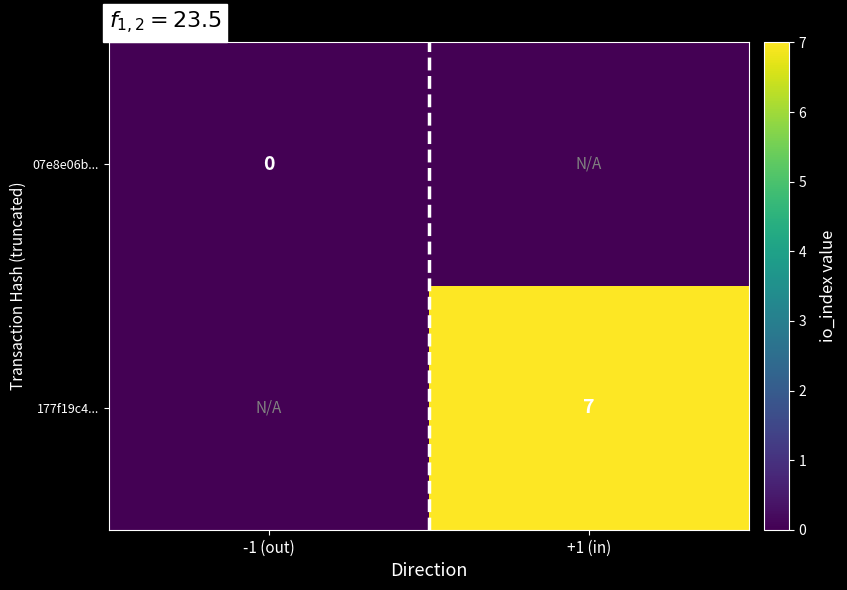

The value of 177f19c4... at +1 (in) is 5. True or false?

False